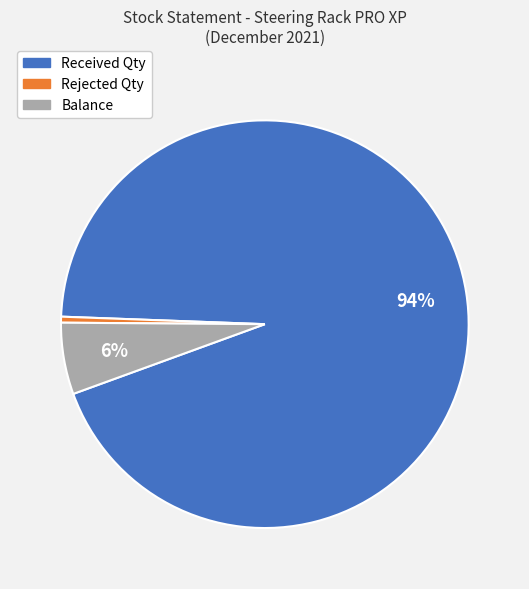

Which has a higher value, Received Qty or Rejected Qty?

Received Qty